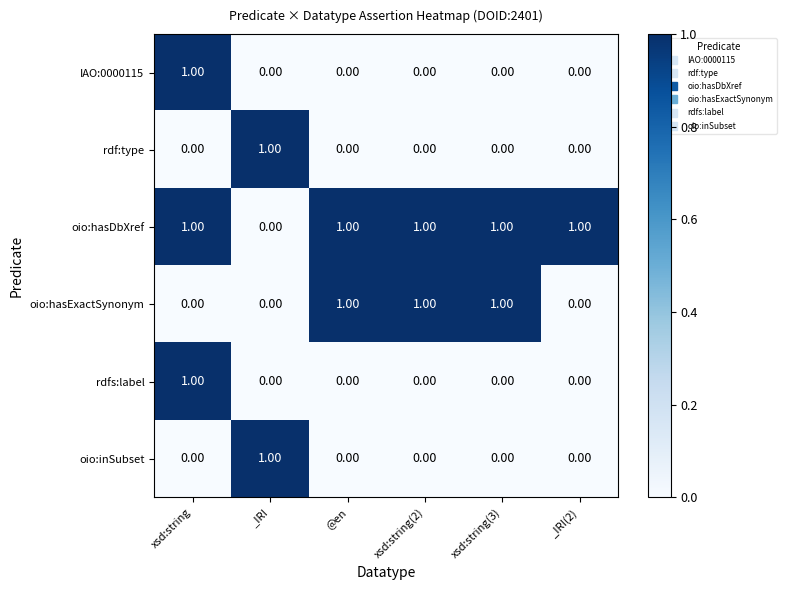

How many values in IAO:0000115 are above zero?

1